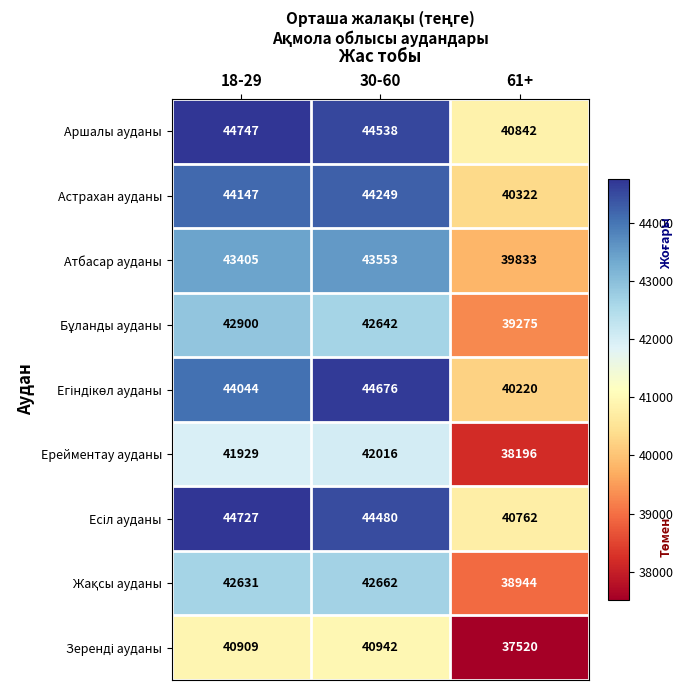

The Атбасар ауданы series shows 56800 at 61+. True or false?

False